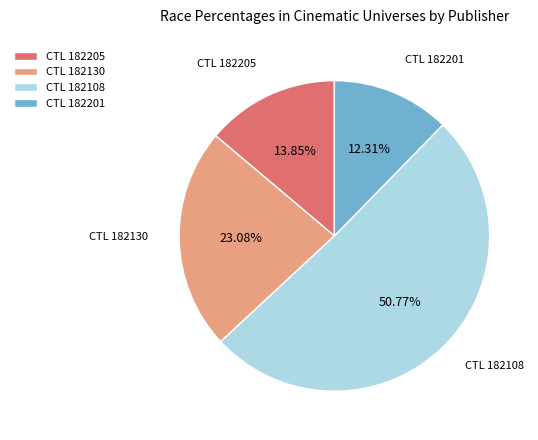

Which category has the biggest portion of the pie?

CTL 182108